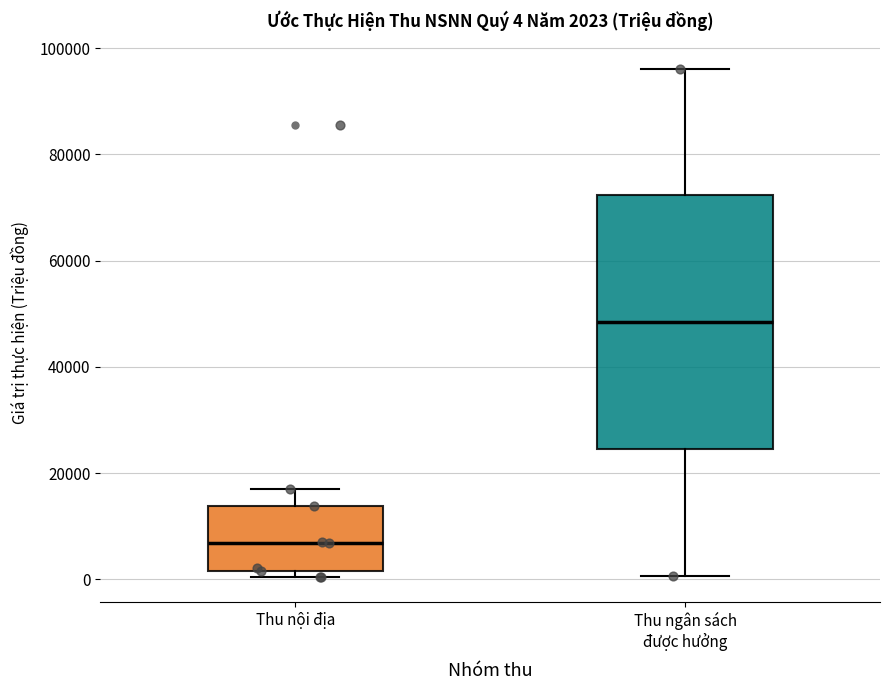

Which box is the tallest, from its lower edge to its upper edge?

Thu ngân sách được hưởng